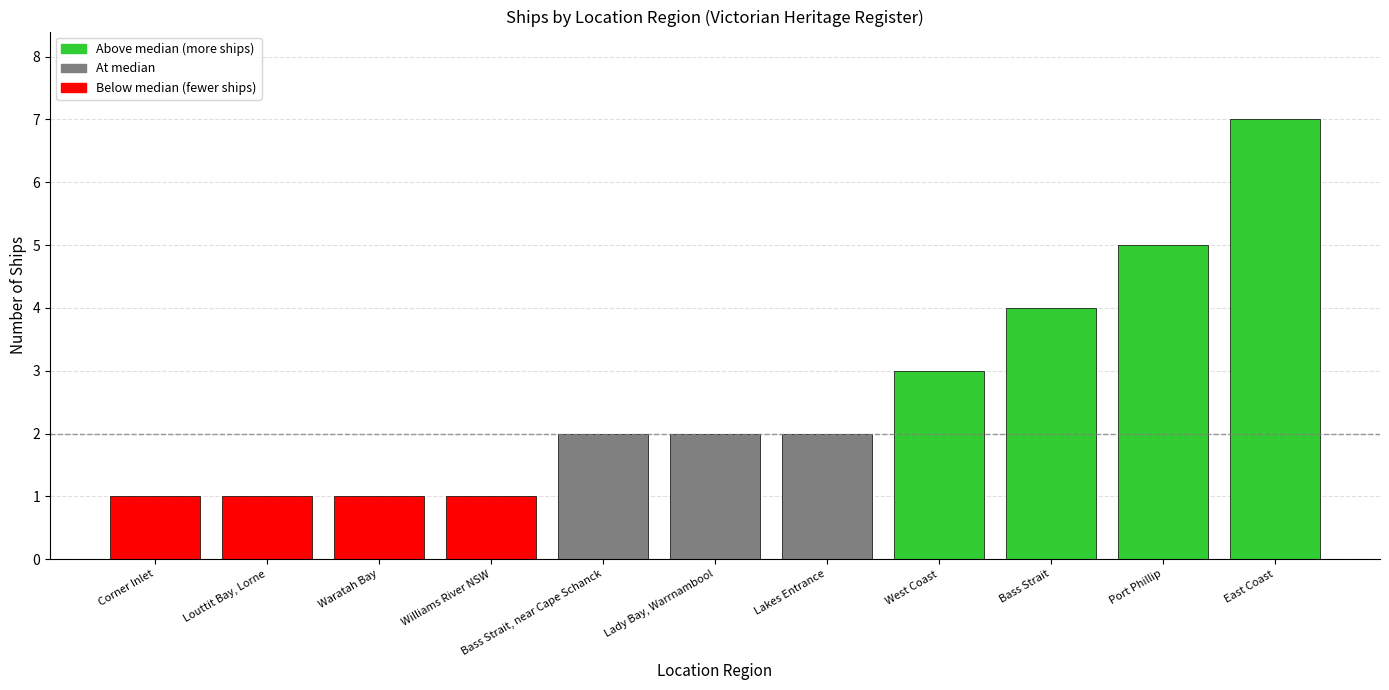

The value at Corner Inlet is 1. True or false?

True